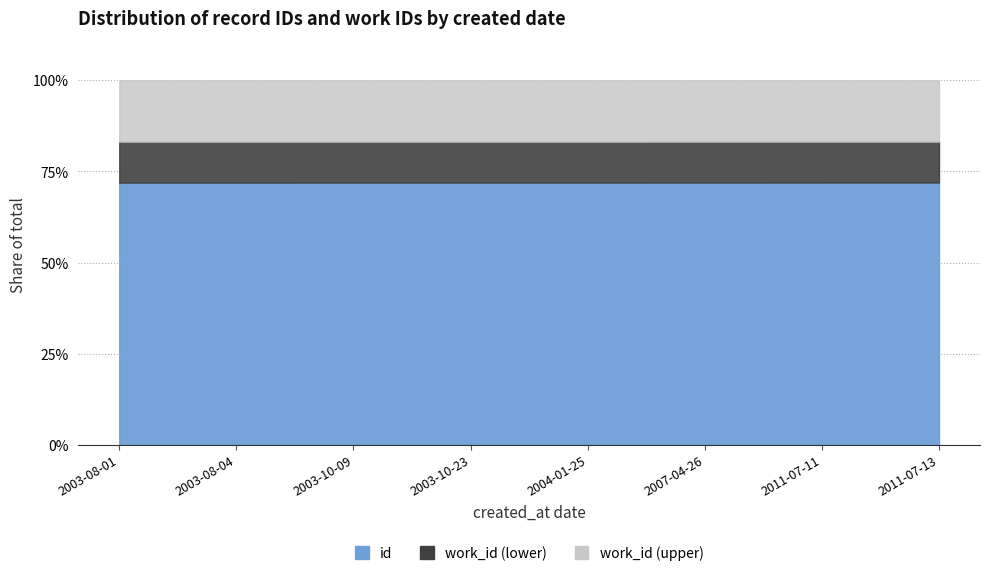

What is the label of the 3rd point from the left?

2003-10-09